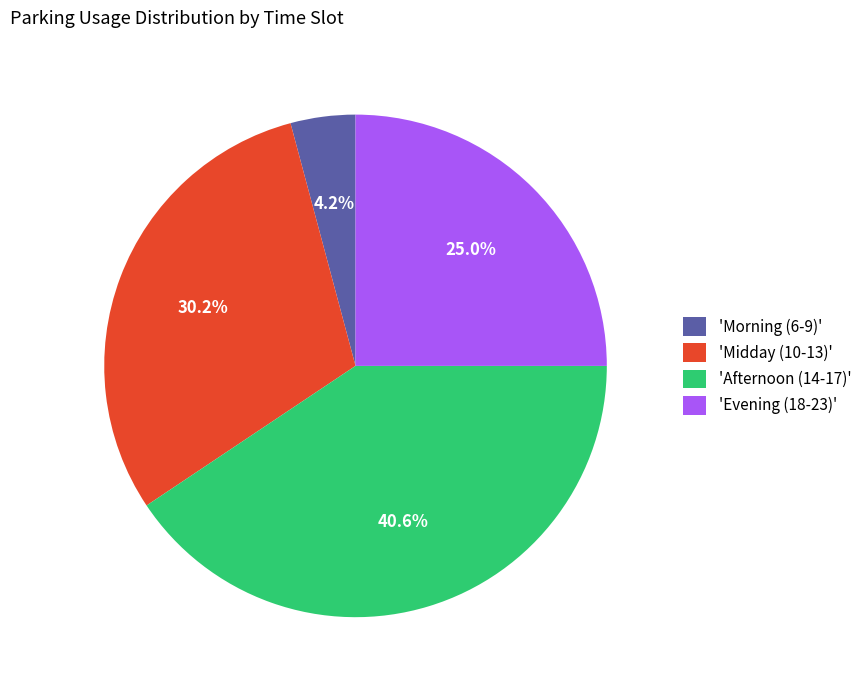

Which slice is the largest?

'Afternoon (14-17)'